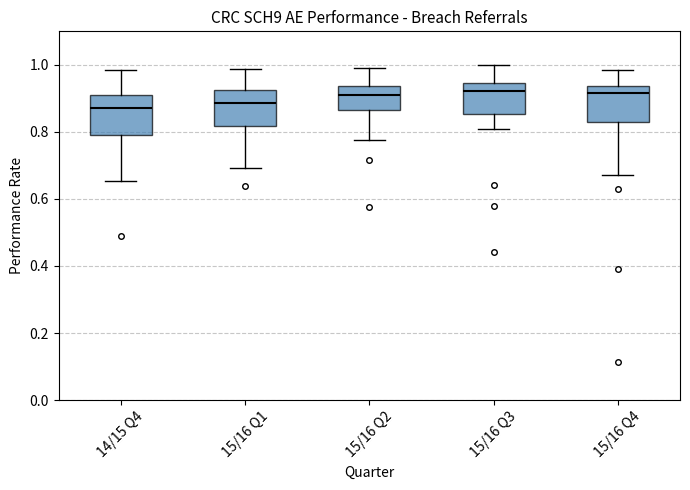

Reading left to right, transcribe this box plot: for each box, give where its median line is, the range the box spans, and where its two whiskers end, as read against the y-axis. The values are not printed on the chart, so give them approximately, as read against the axis.

14/15 Q4: median 0.88, box 0.80 to 0.92, whiskers 0.66 to 0.98
15/16 Q1: median 0.88, box 0.82 to 0.92, whiskers 0.70 to 0.98
15/16 Q2: median 0.92, box 0.86 to 0.94, whiskers 0.78 to 1.00
15/16 Q3: median 0.92, box 0.86 to 0.94, whiskers 0.80 to 1.00
15/16 Q4: median 0.92, box 0.82 to 0.94, whiskers 0.68 to 0.98